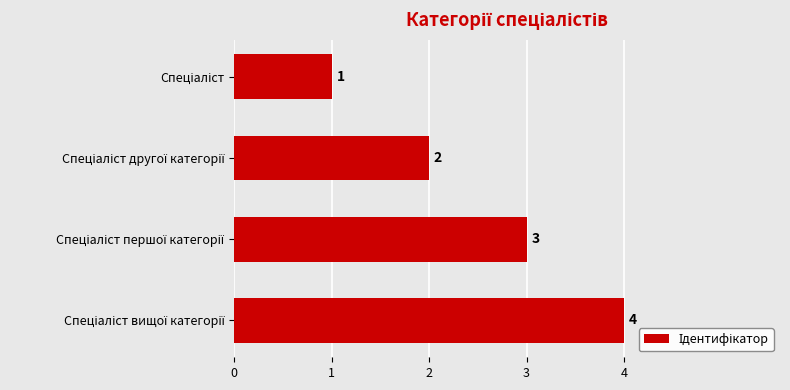

What is the maximum value shown in the chart?

4